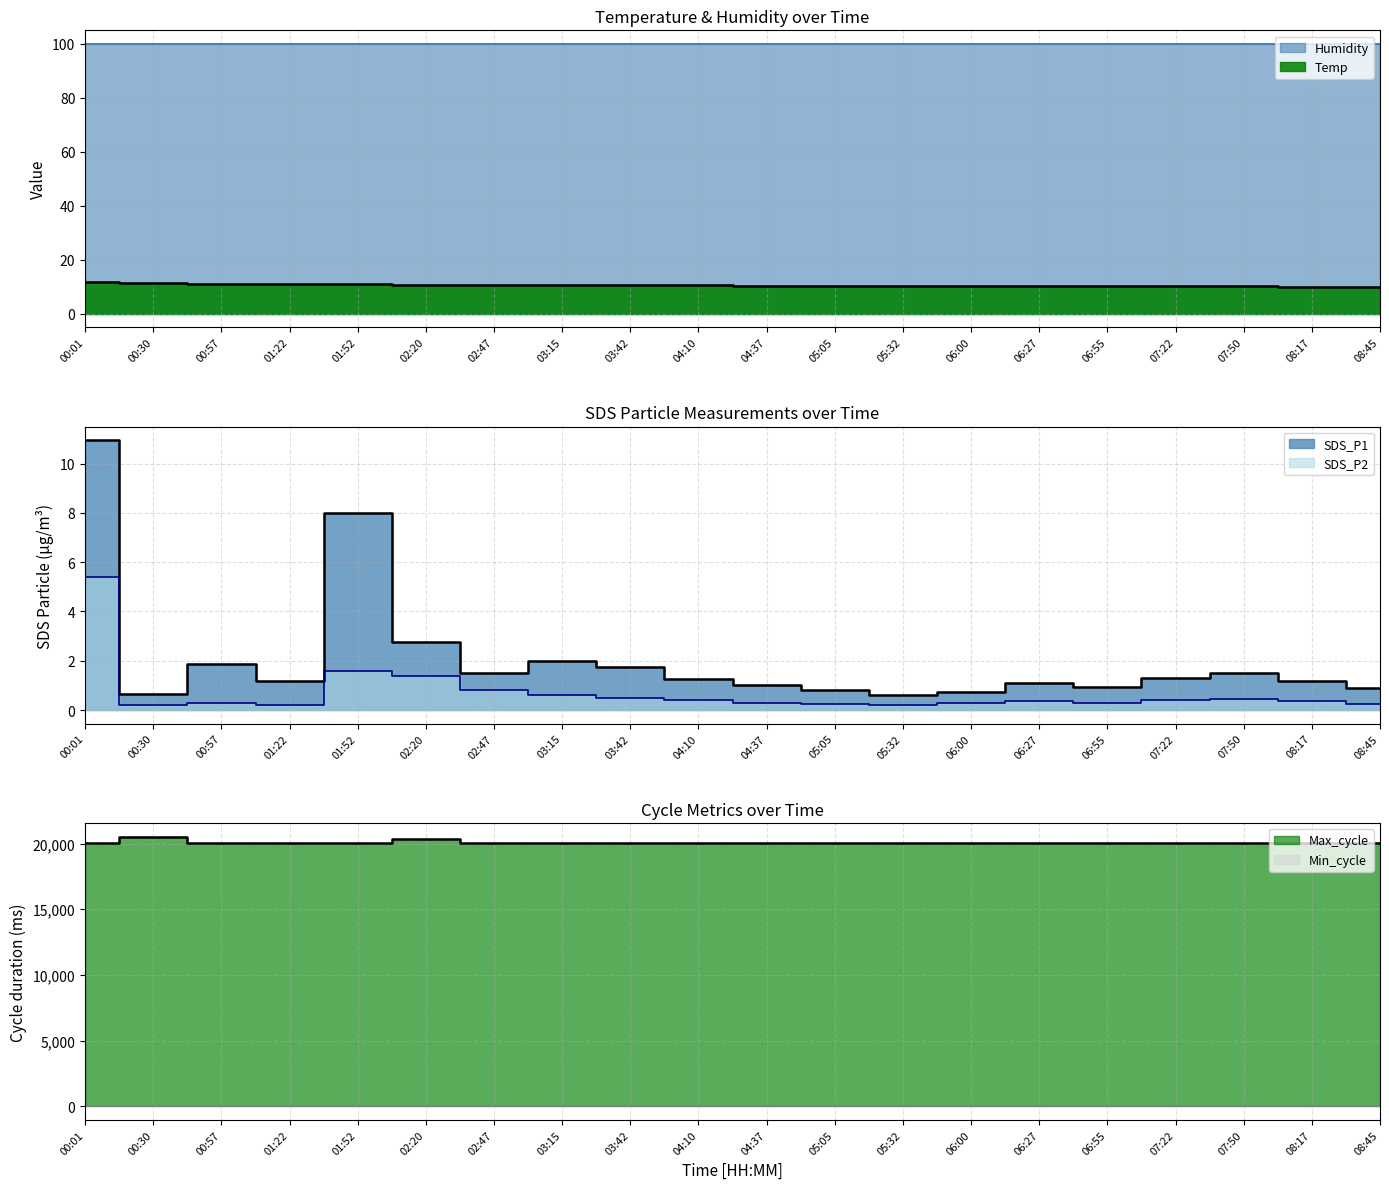

What is the difference between the SDS_P1 values at 02:20 and 00:30?

2.1